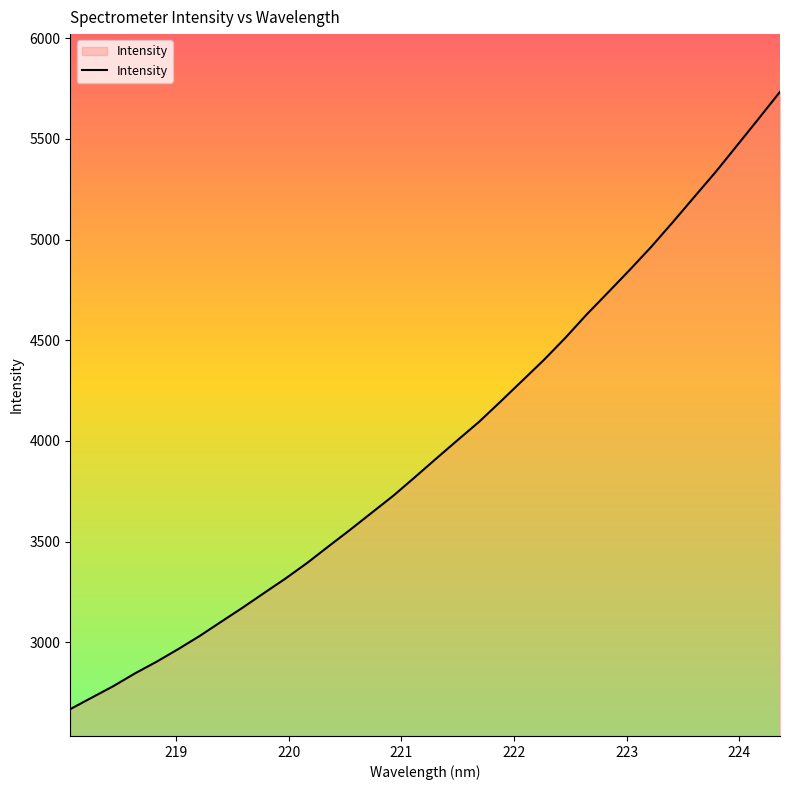

What is the maximum value shown in the chart?

5733.5